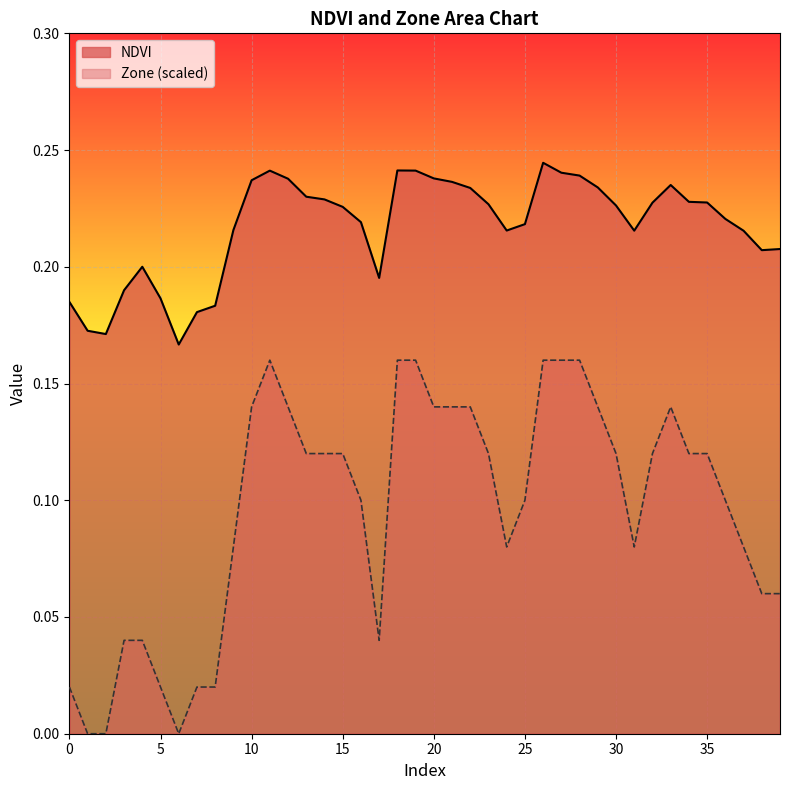

Is it true that NDVI equals 0.2 at 3?

True